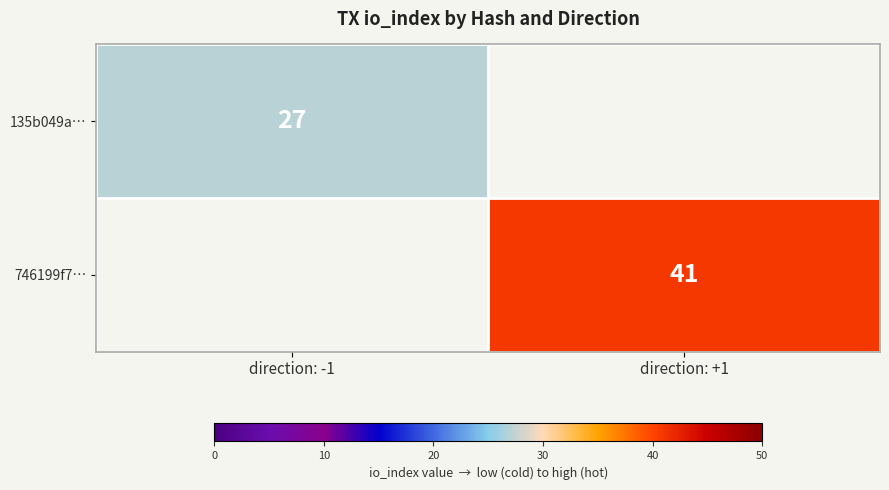

True or false: 135b049a… has a value of 18 at direction: -1.

False